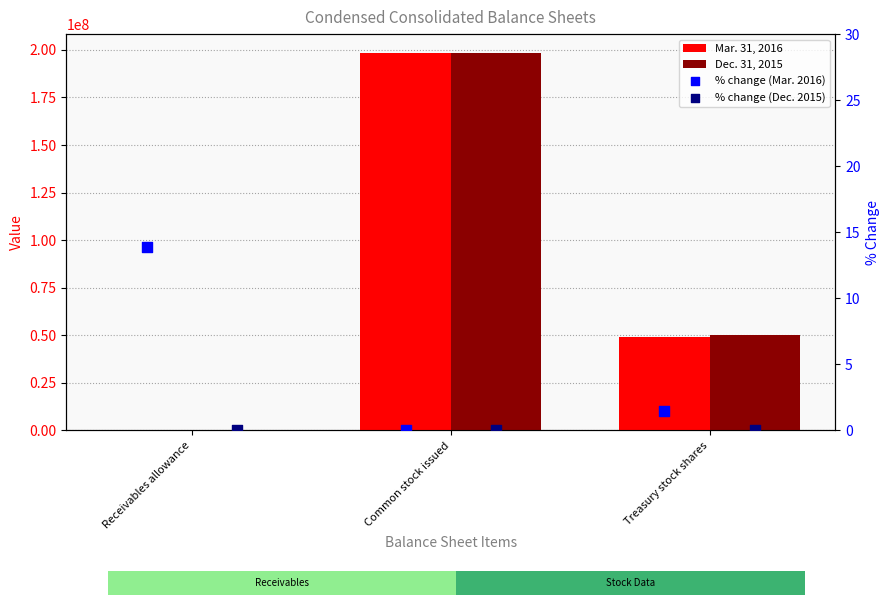

Which series has the largest Y range (max minus min)?

Mar. 31, 2016